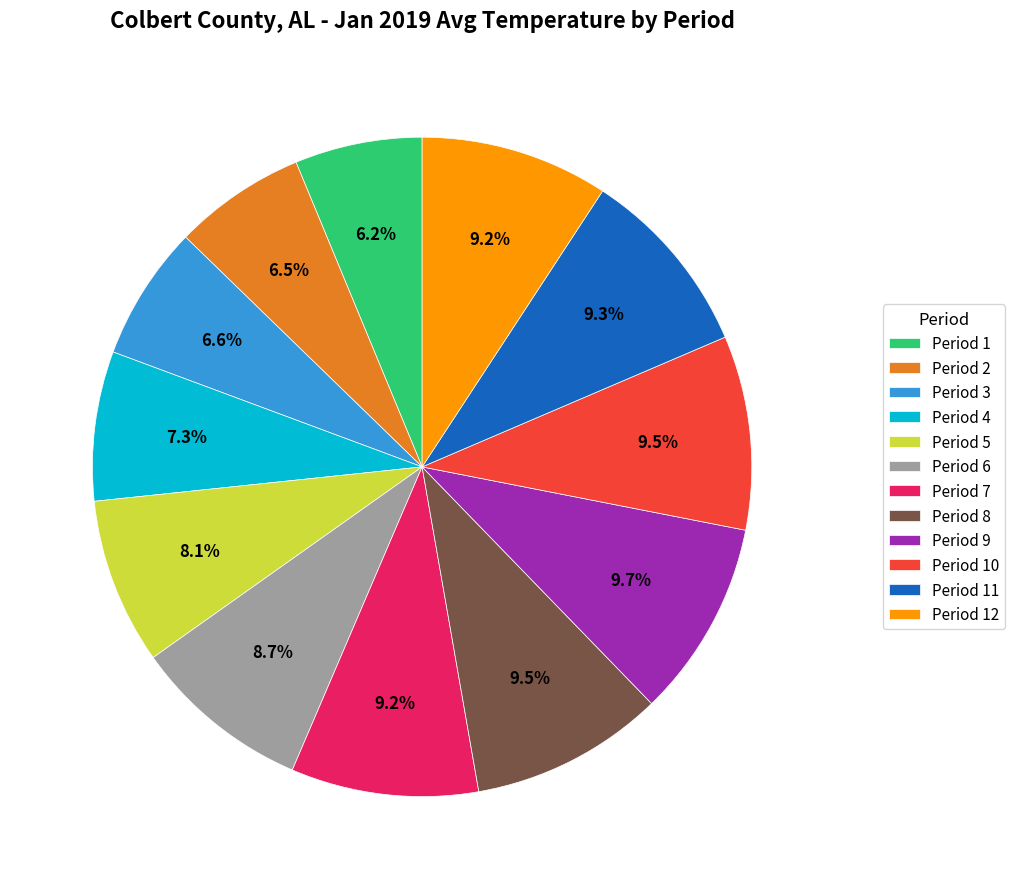

Approximately how many times larger is the value at Period 4 compared to Period 11?

0.8